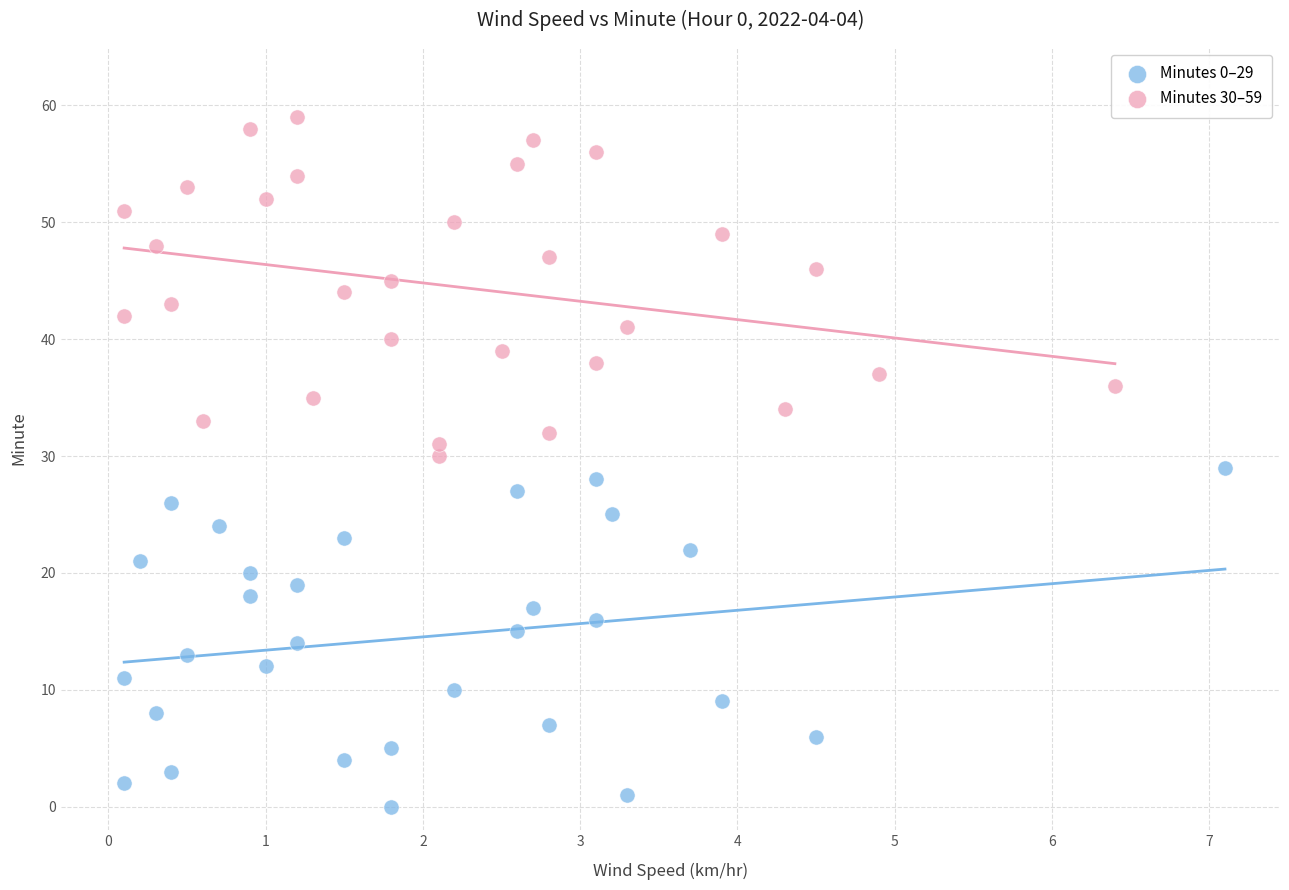

Which series contains the highest Y value?

Minutes 30–59